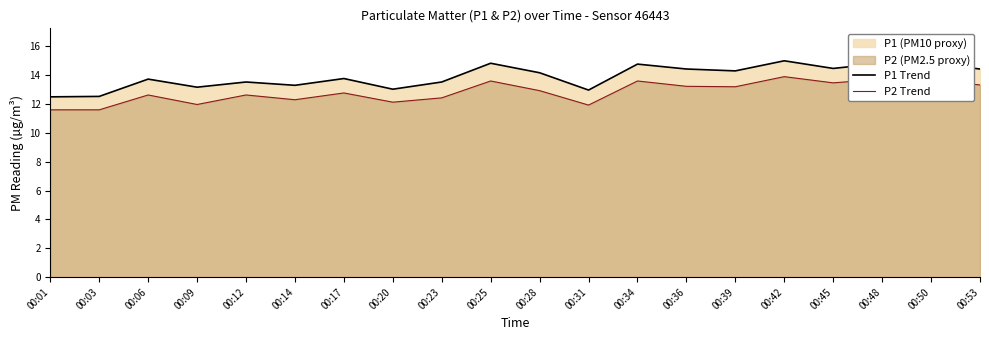

Count the number of categories in the chart.

20